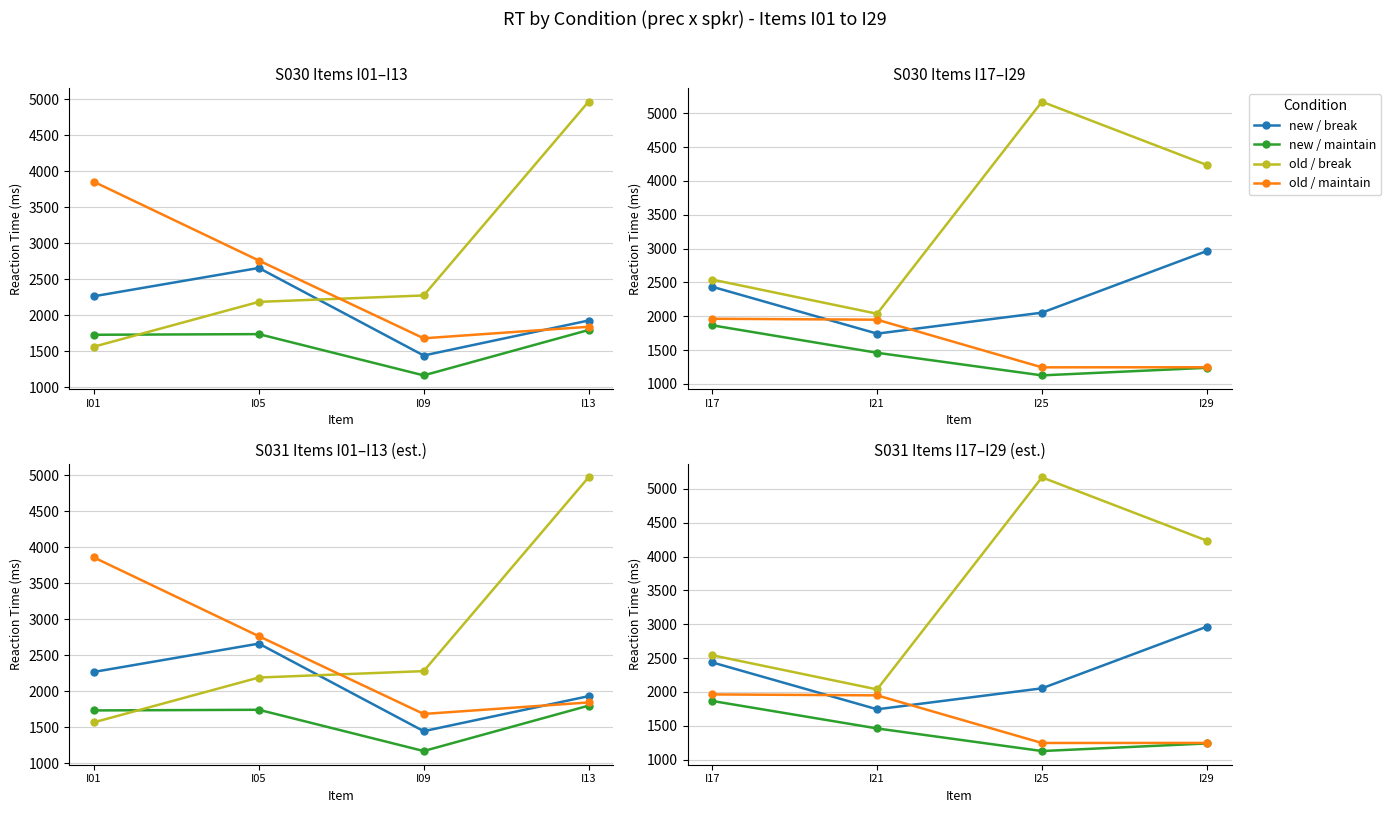

The value of old / break at I21 is 3296. True or false?

False